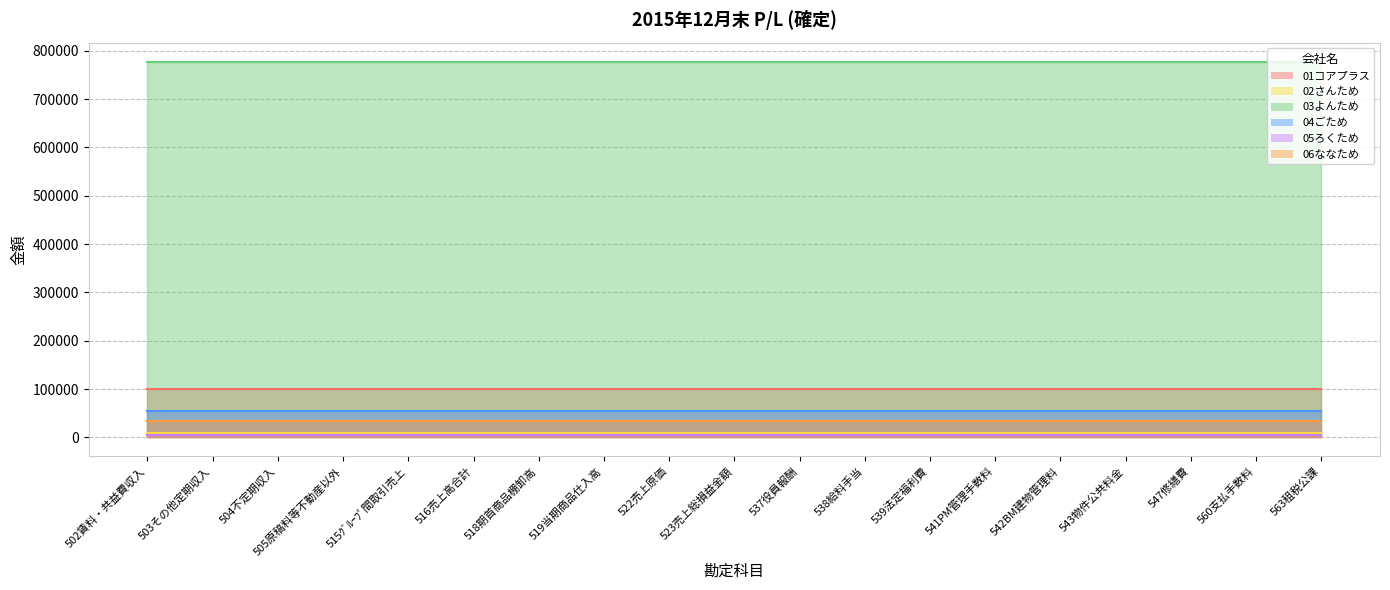

Which series has the widest spread of values?

01コアプラス